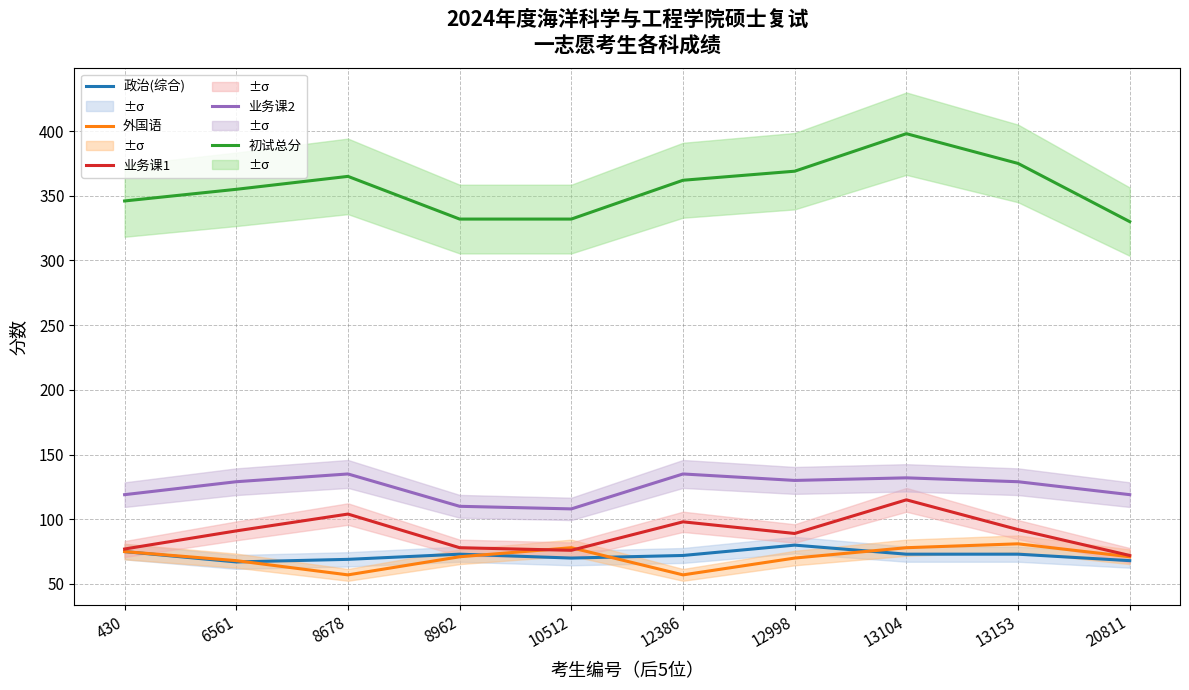

How many interior local valleys does the 政治(综合) series have?

2